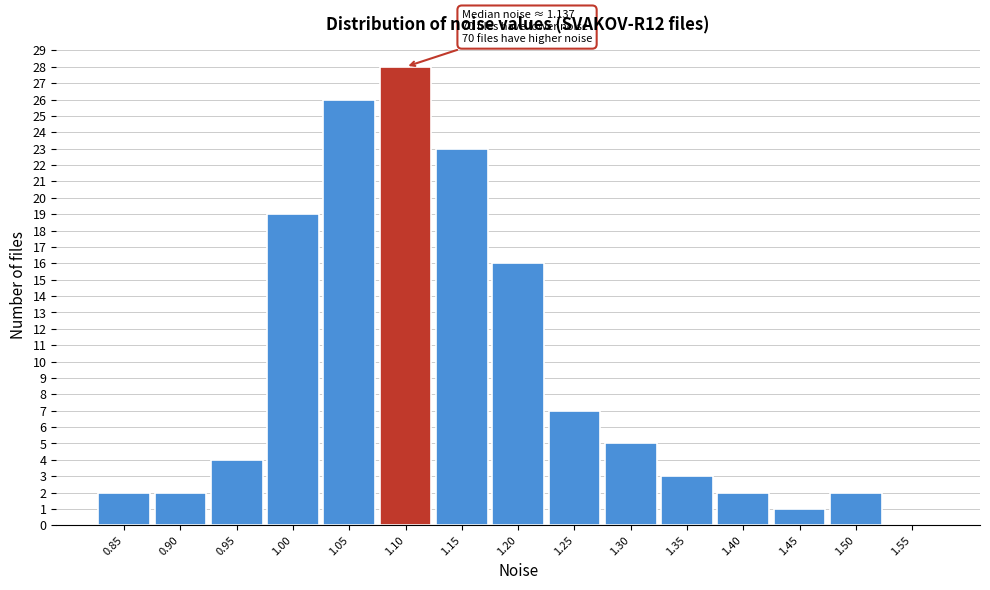

Reading left to right, list all the values displayed in this chart.

0.85=2	0.90=2	0.95=4	1.00=19	1.05=26	1.10=28	1.15=23	1.20=16	1.25=7	1.30=5	1.35=3	1.40=2	1.45=1	1.50=2	1.55=0